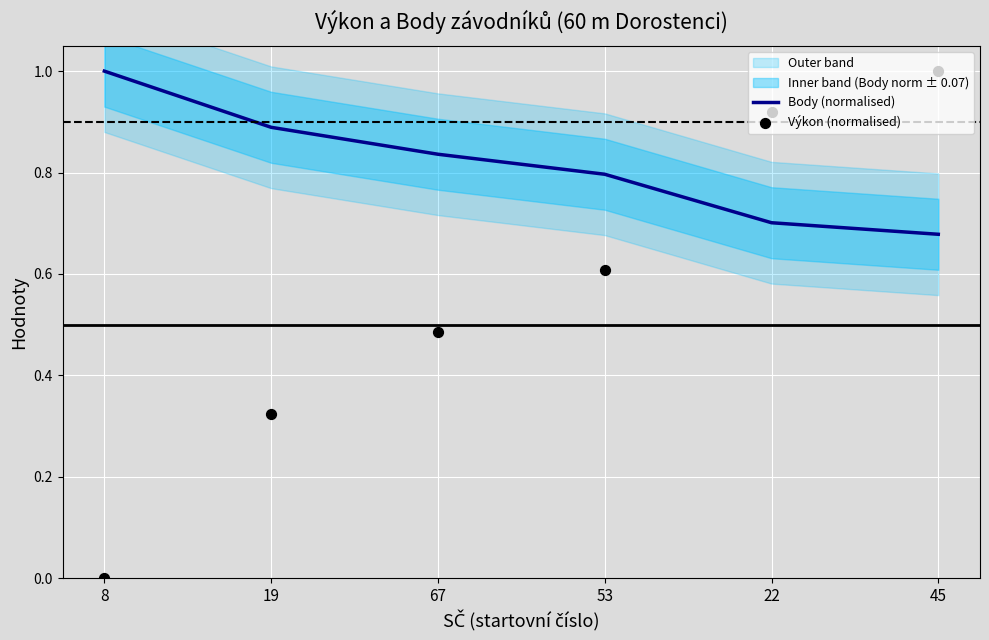

What is the total value across all series at 53?

1.4